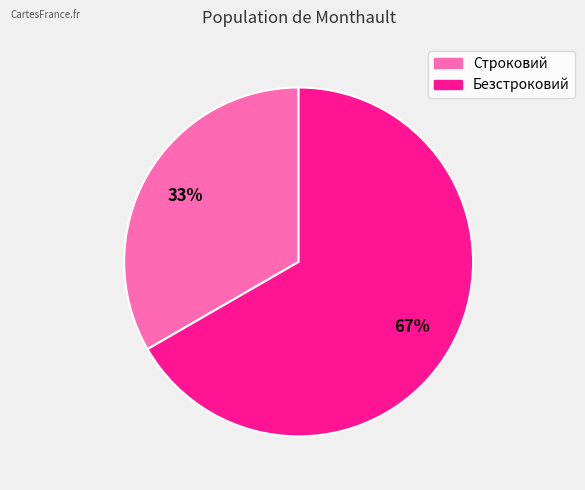

To the nearest percent, what is the combined percentage of Строковий and Безстроковий?

100%